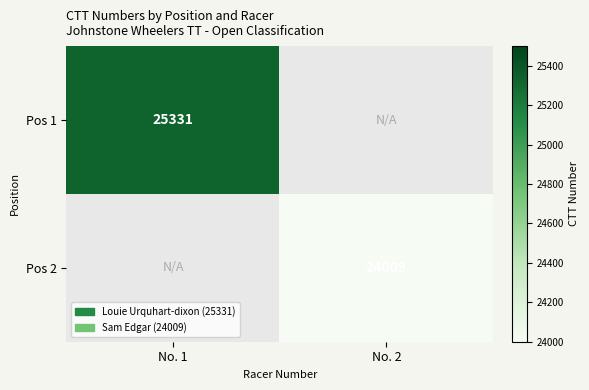

True or false: Pos 2 has a value of 24009 at No. 2.

True